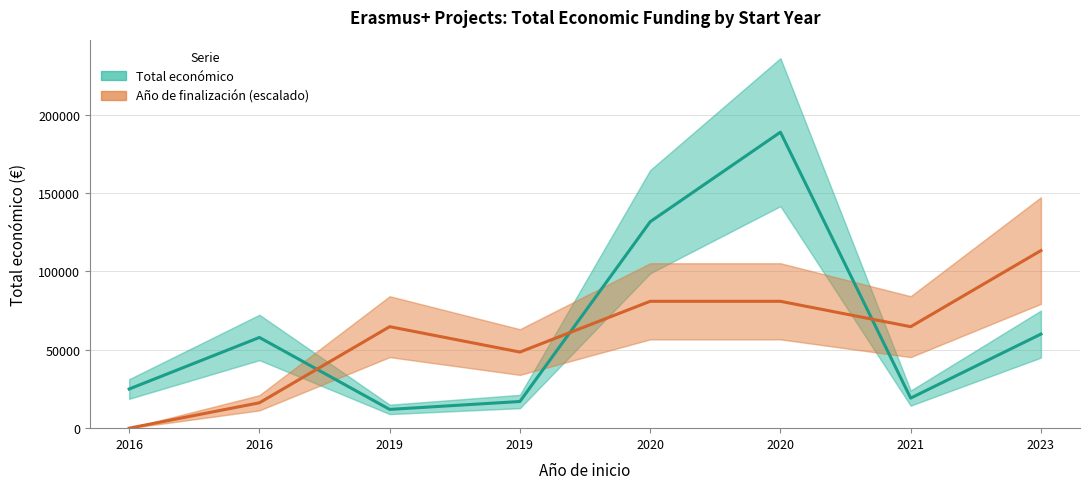

How many distinct data groups are displayed?

2